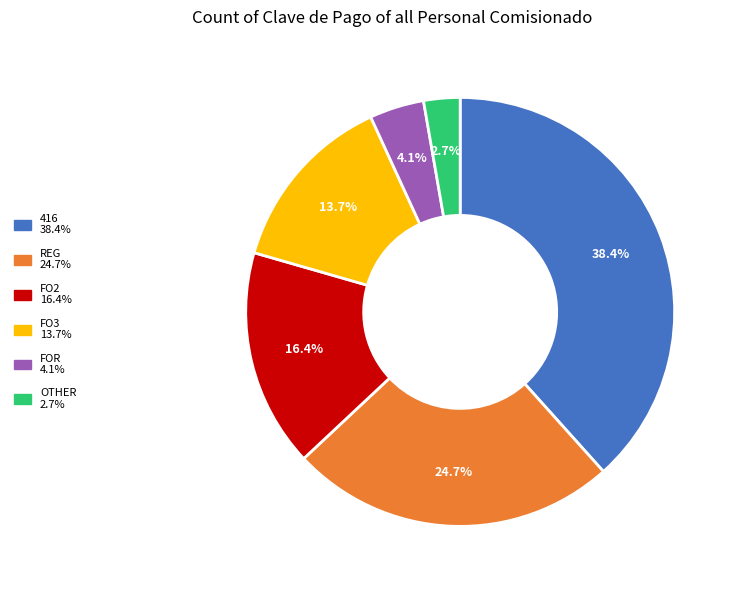

To the nearest percent, what is the difference between the largest and smallest slice percentages?

36%